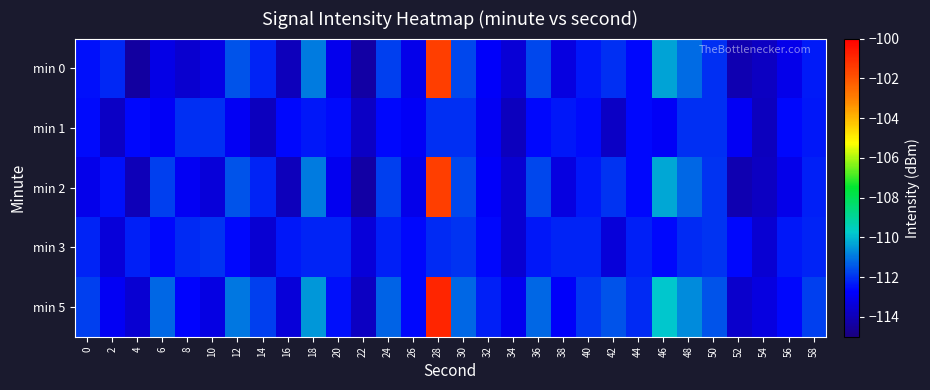

What is the greatest value displayed?

-100.9